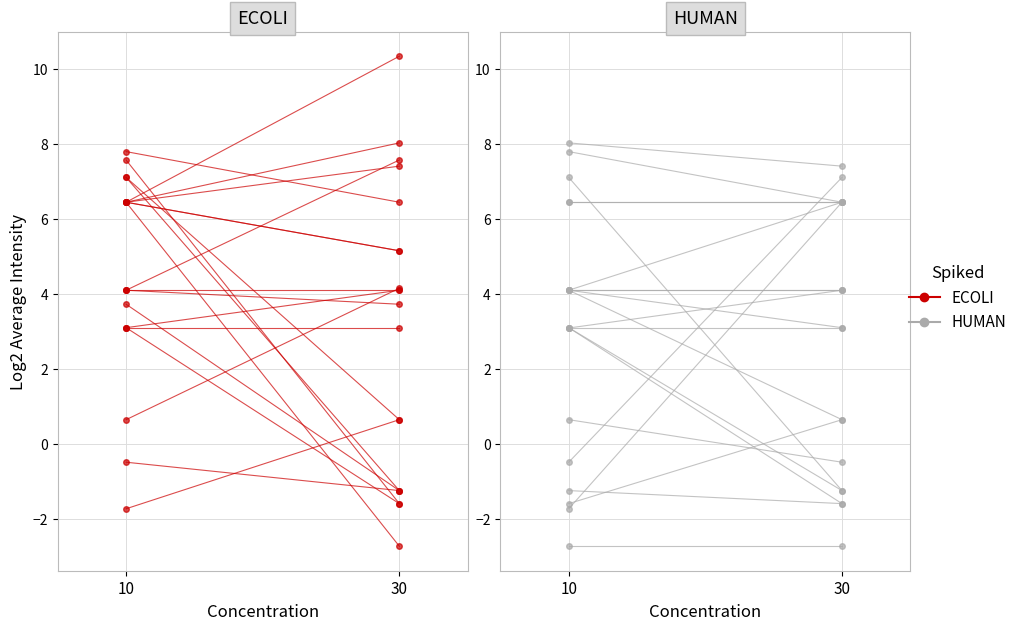

What is the average value of the ECOLI series?

3.9